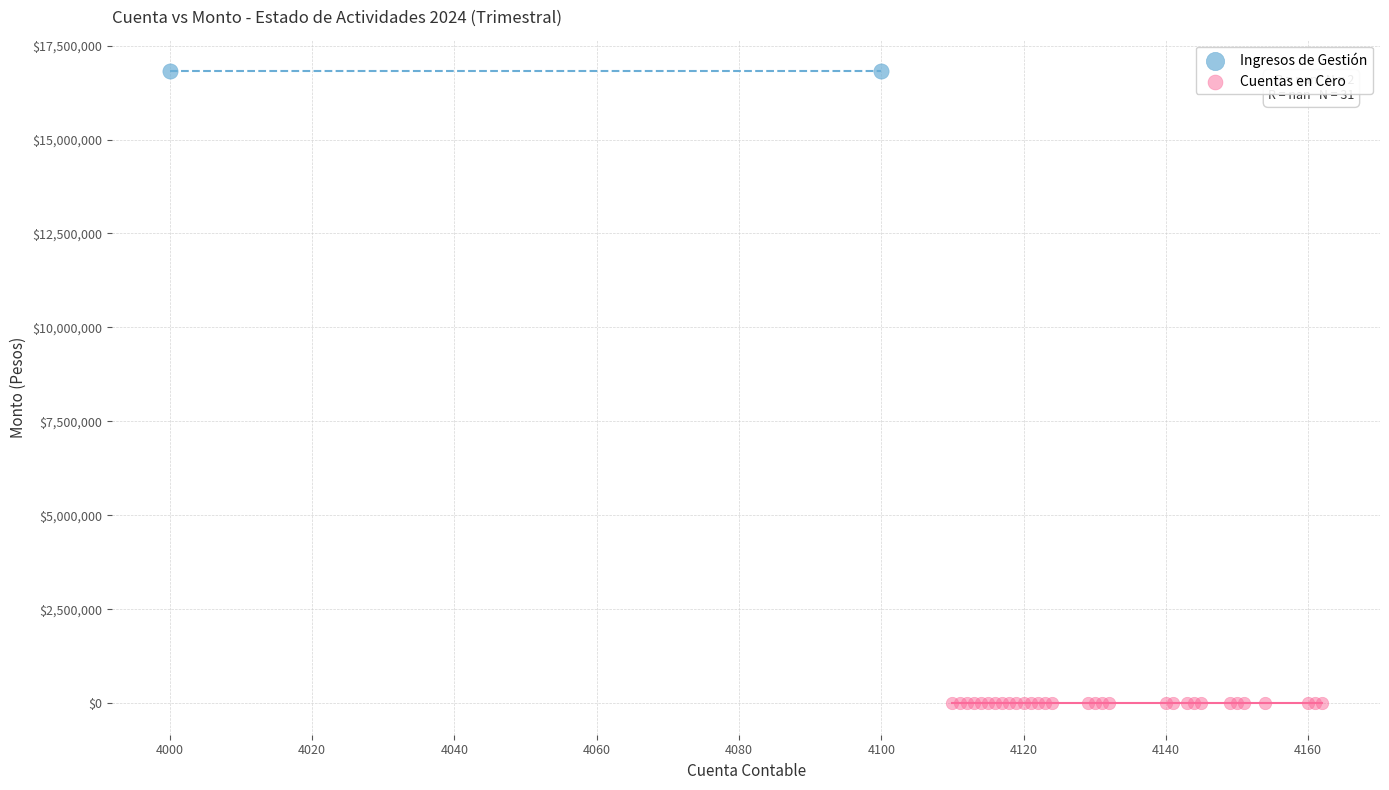

Which series contains the lowest Y value?

Cuentas en Cero